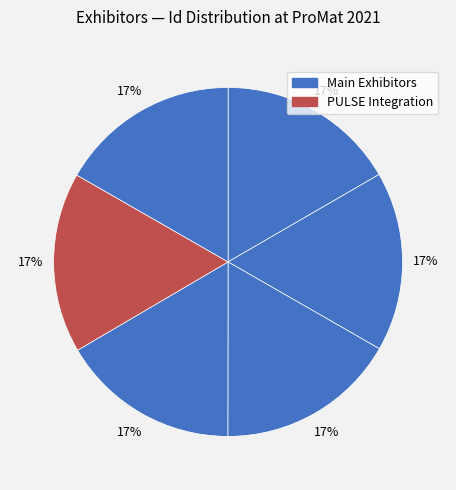

How many segments does this pie chart have?

6